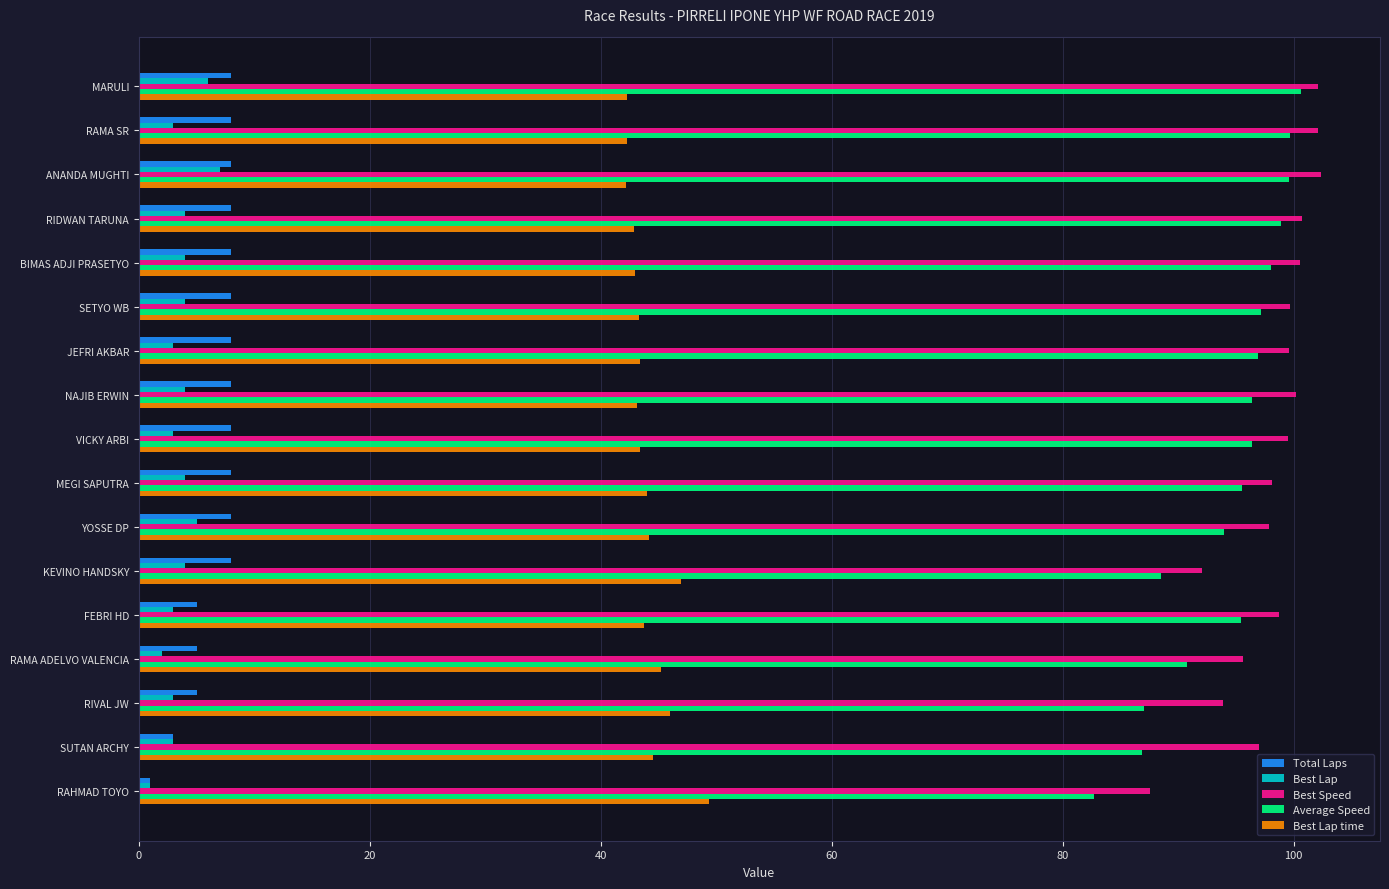

Which series has the largest range (max minus min)?

Average Speed